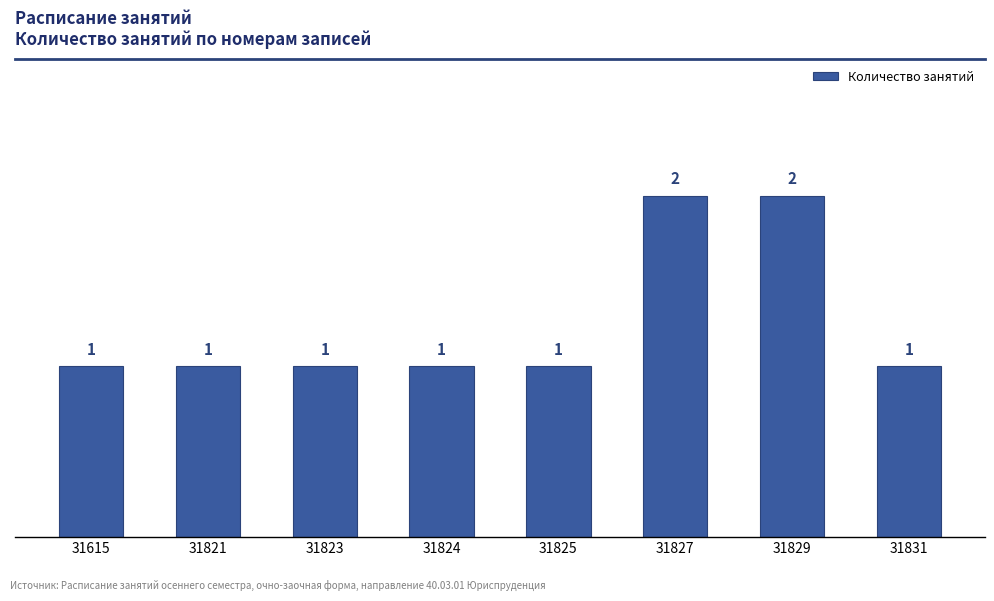

What is the value of the 2nd bar from the left?

1